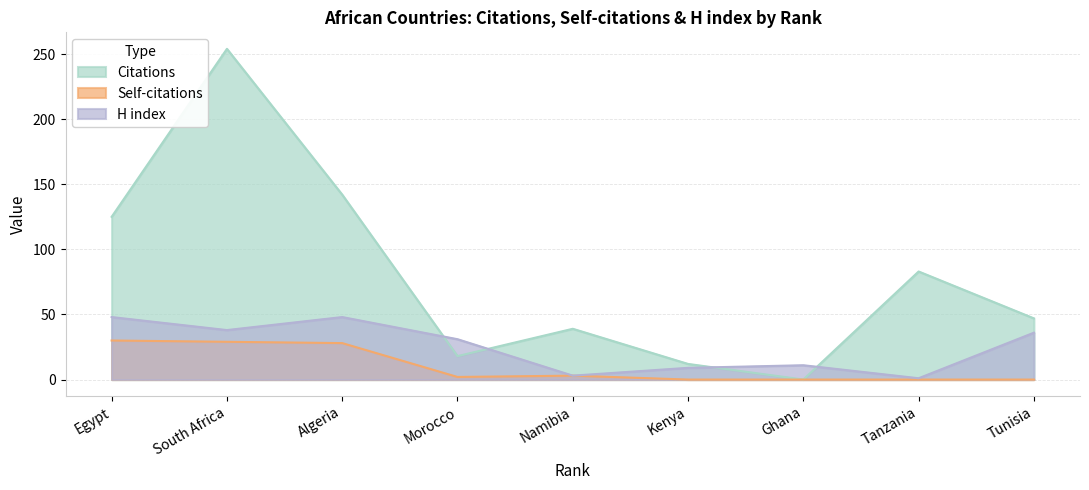

True or false: Self-citations and H index intersect in this chart.

False